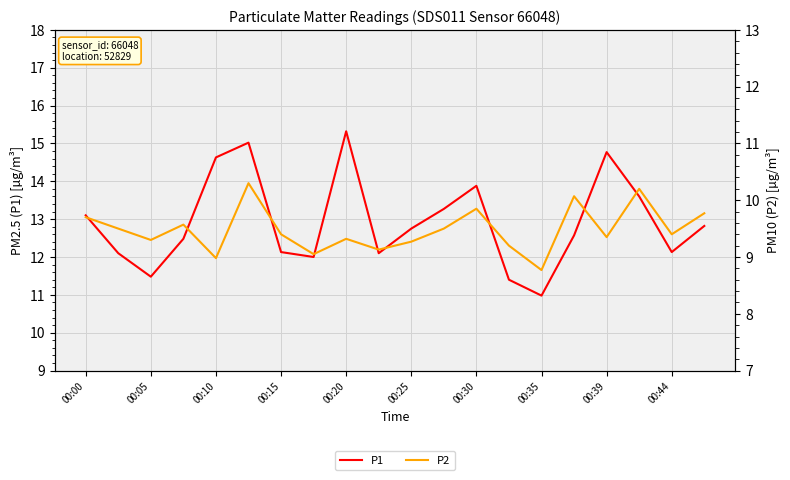

True or false: P2 has more than 1 interior local peaks.

True